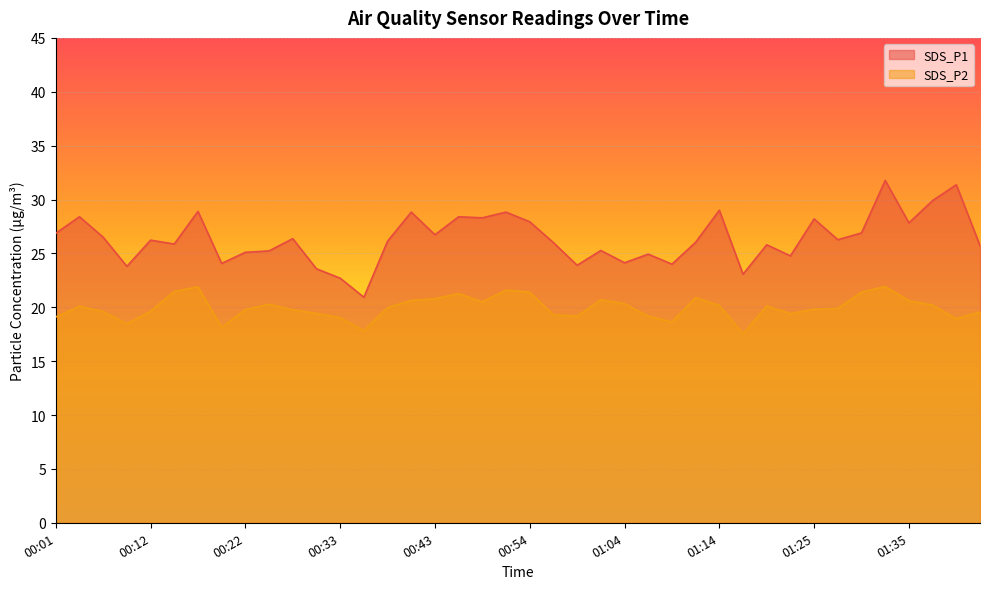

True or false: SDS_P1 has more than 1 points higher than both neighbors.

True